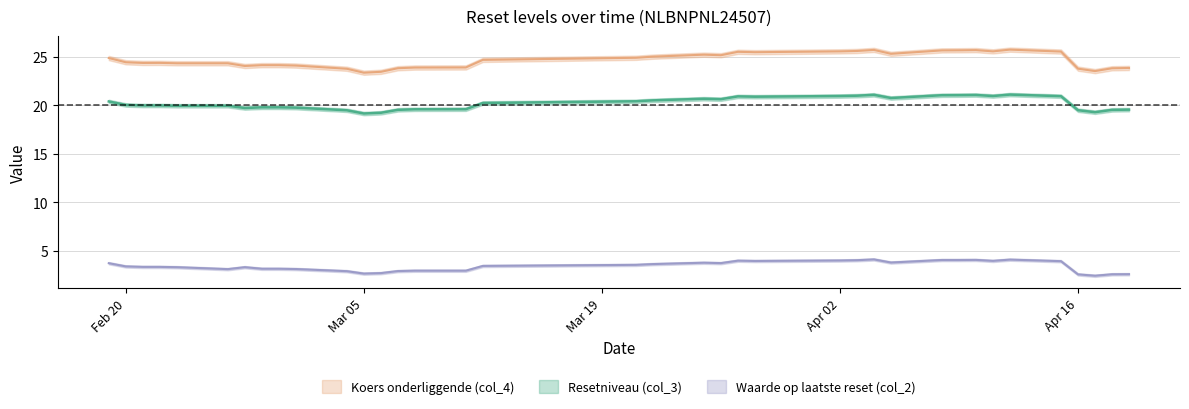

What is the spread (max minus min) of values at 2024-02-27?

20.7